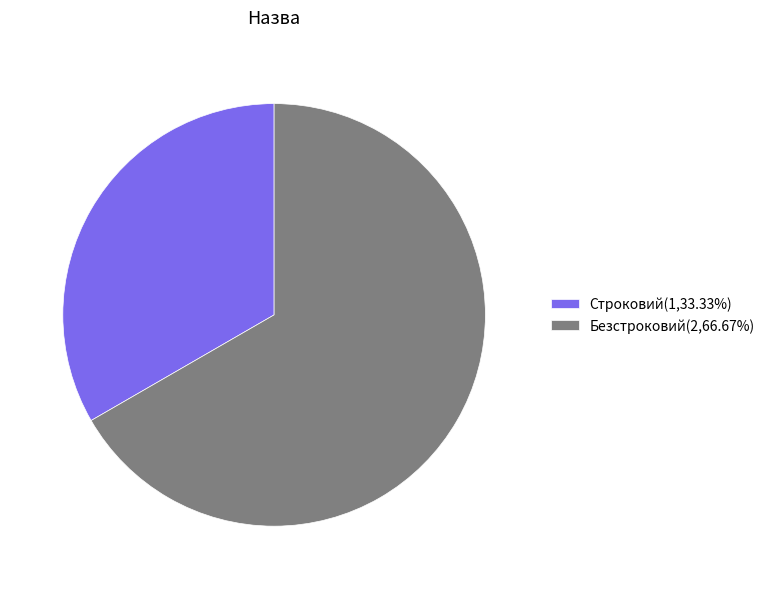

Is the sum of Строковий(1,33.33%) and Безстроковий(2,66.67%) greater than half?

Yes